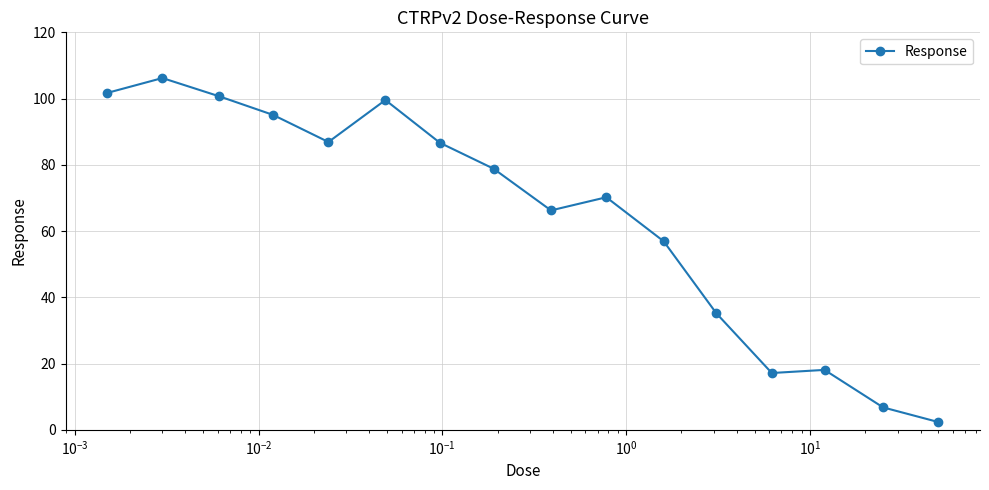

What is the maximum value shown in the chart?

106.2